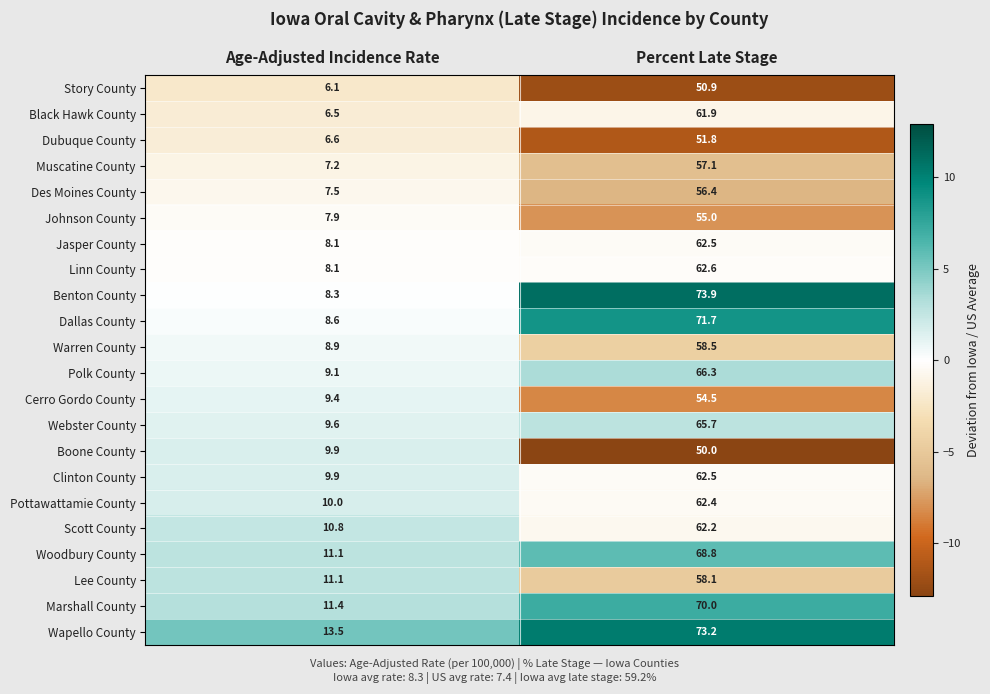

At which category is the sum across all series the highest?

Percent Late Stage